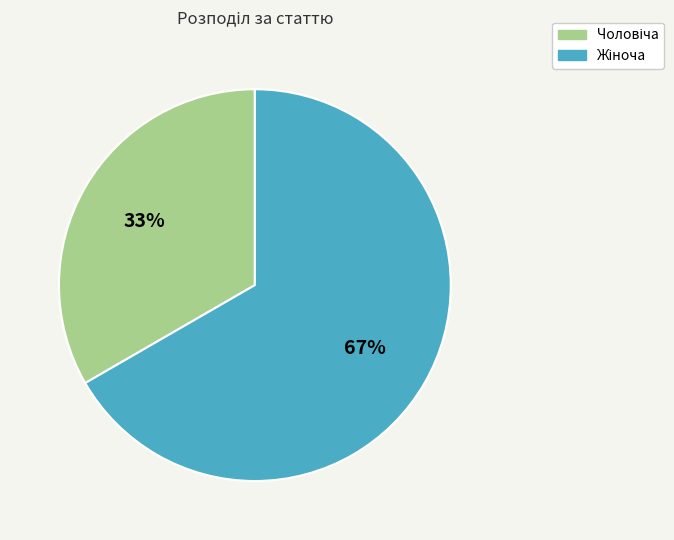

Does any single category account for the majority?

Yes